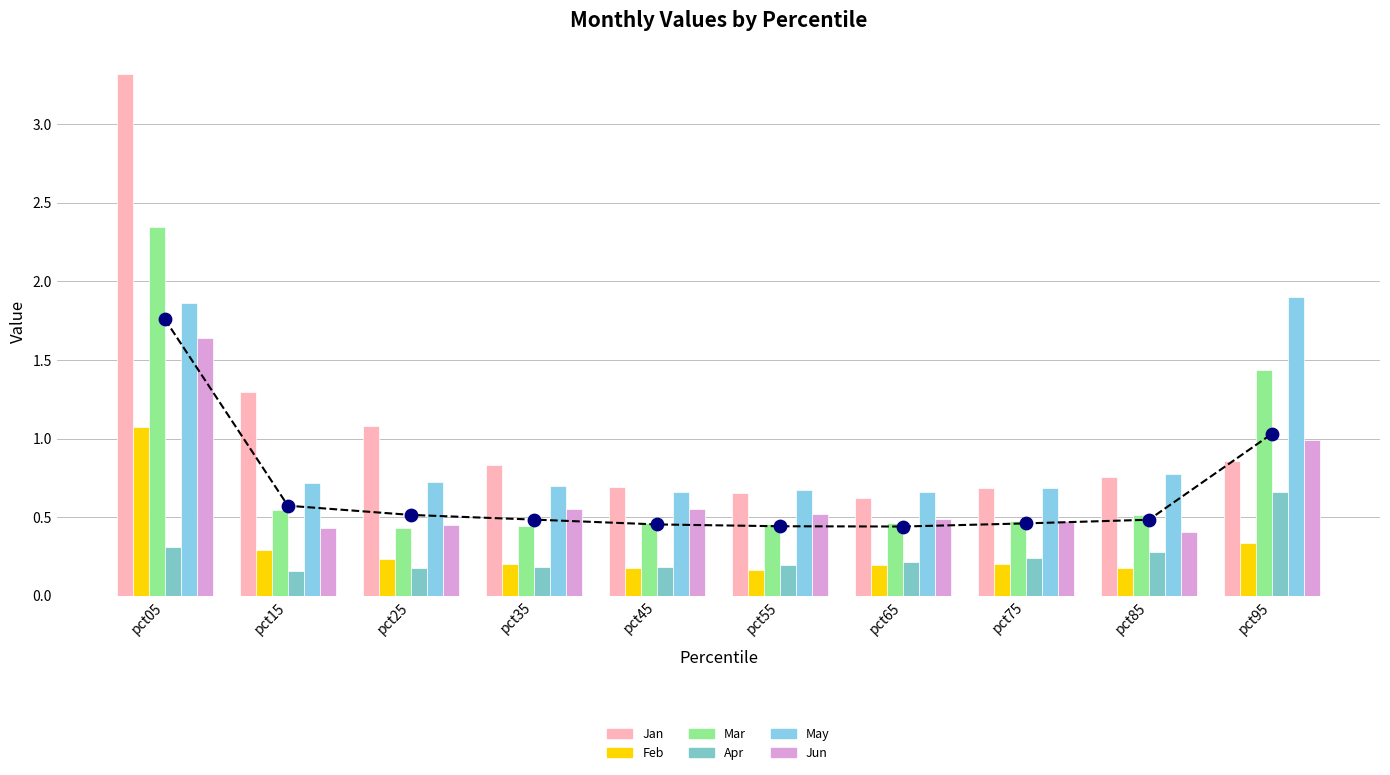

What are all the series names shown in the legend?

Jan, Feb, Mar, Apr, May, Jun